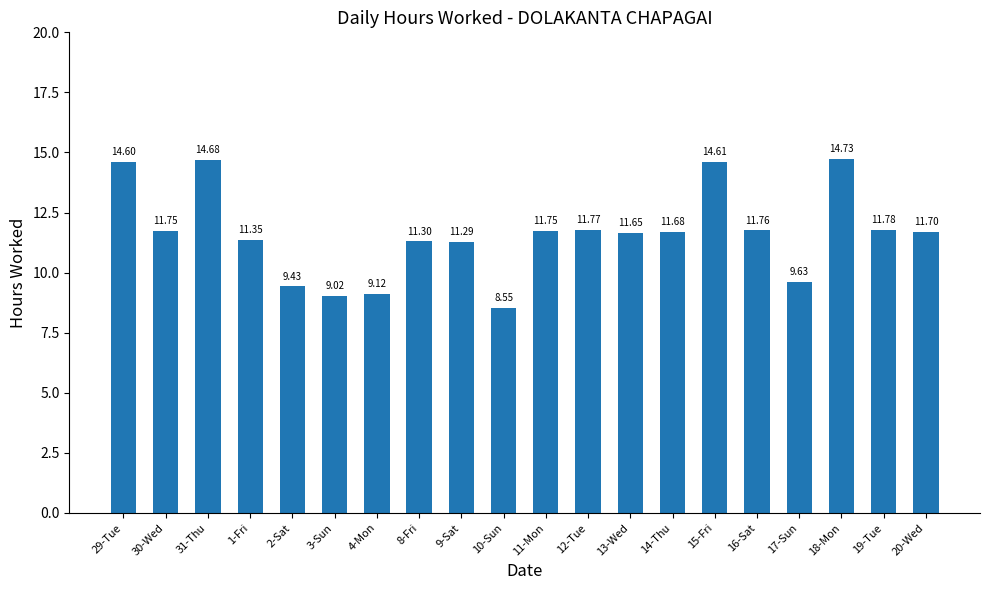

Which category has the lowest value across all series?

10-Sun